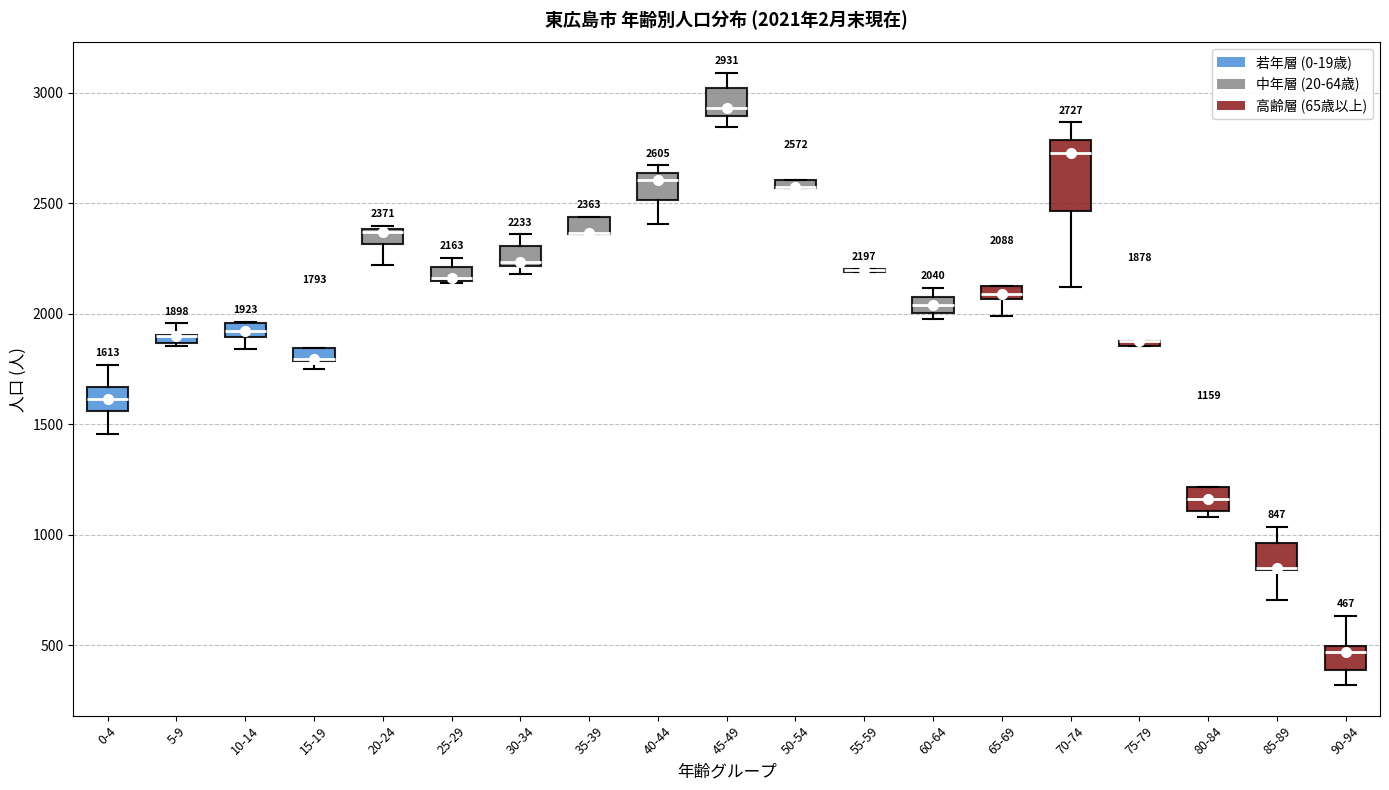

Which box is the tallest, from its lower edge to its upper edge?

70-74